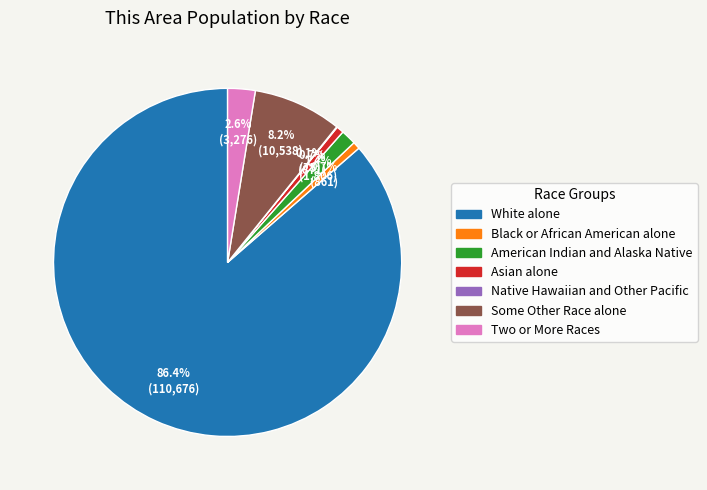

True or false: White alone accounts for 86% of the total.

True